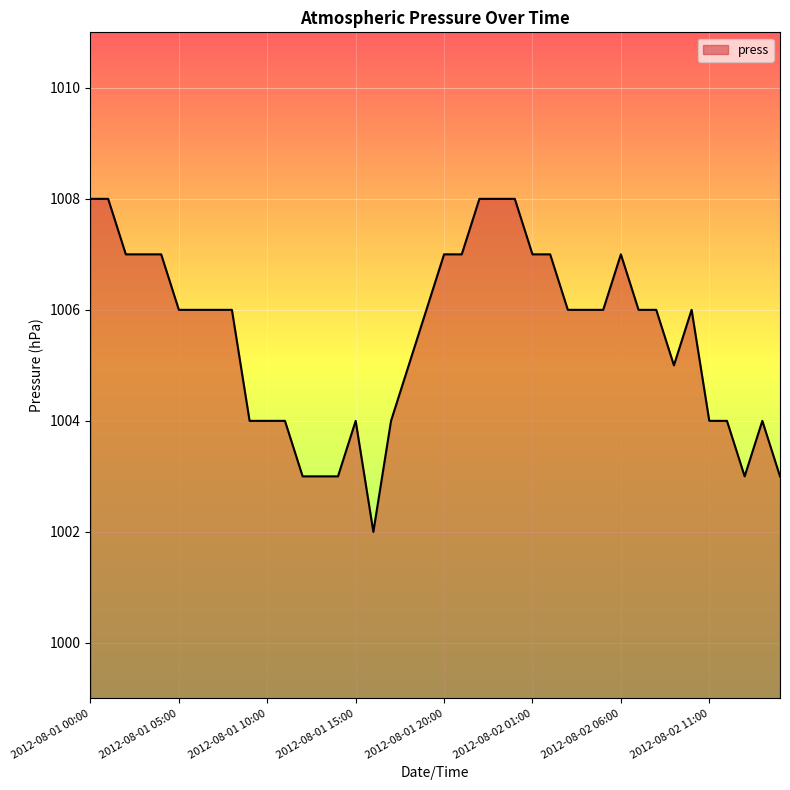

What is the difference between the maximum and minimum values?

6